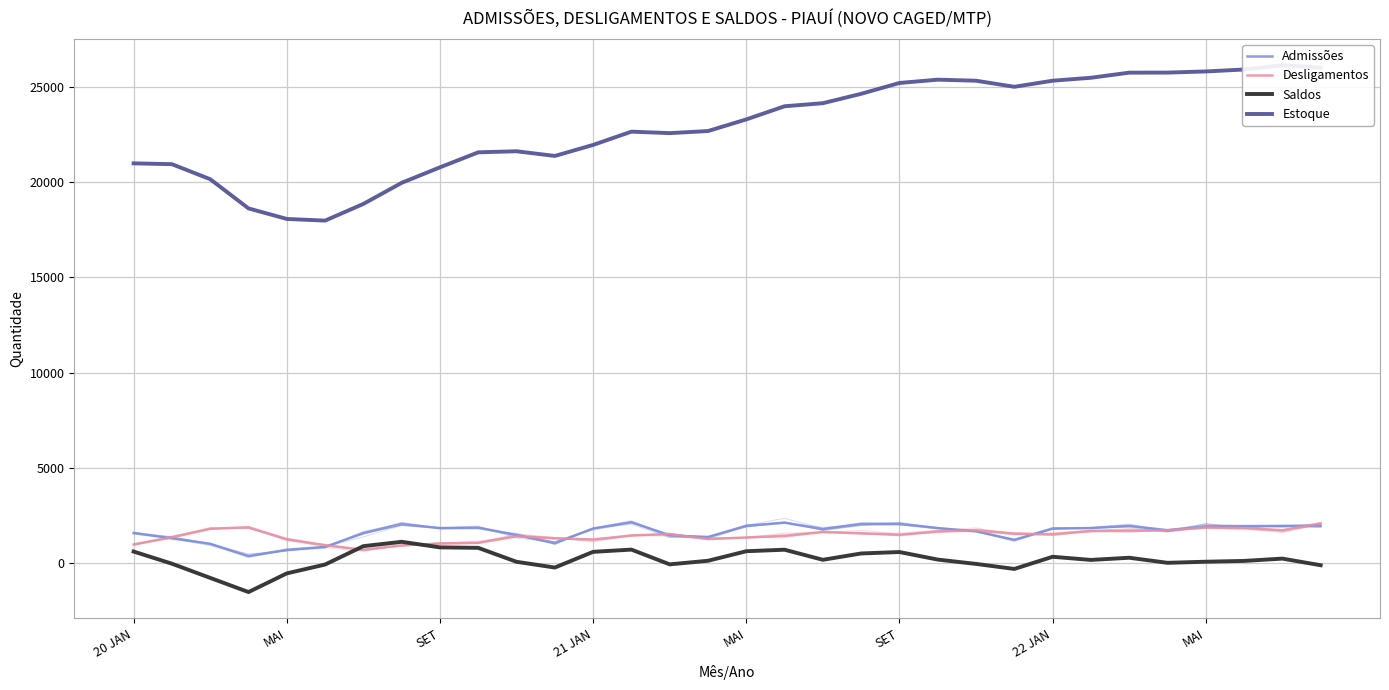

Which series changed the most between SET and 27?

Estoque